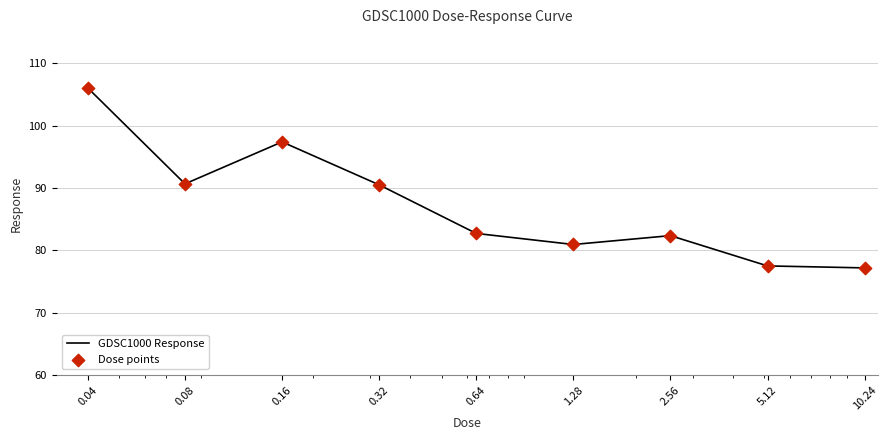

What is the minimum value shown in the chart?

77.2